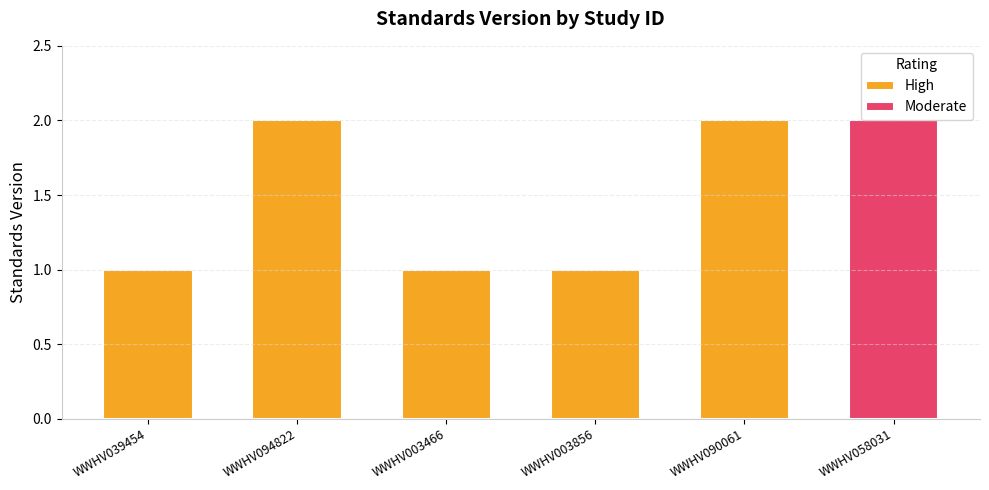

Which category has the highest value across all series?

WWHV094822